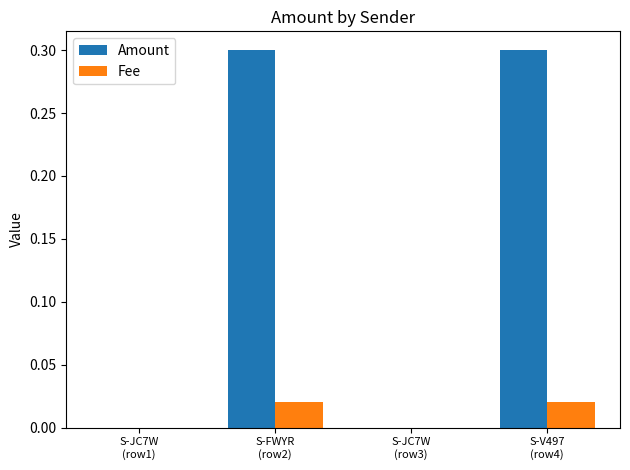

What is the maximum value for Amount?

0.3